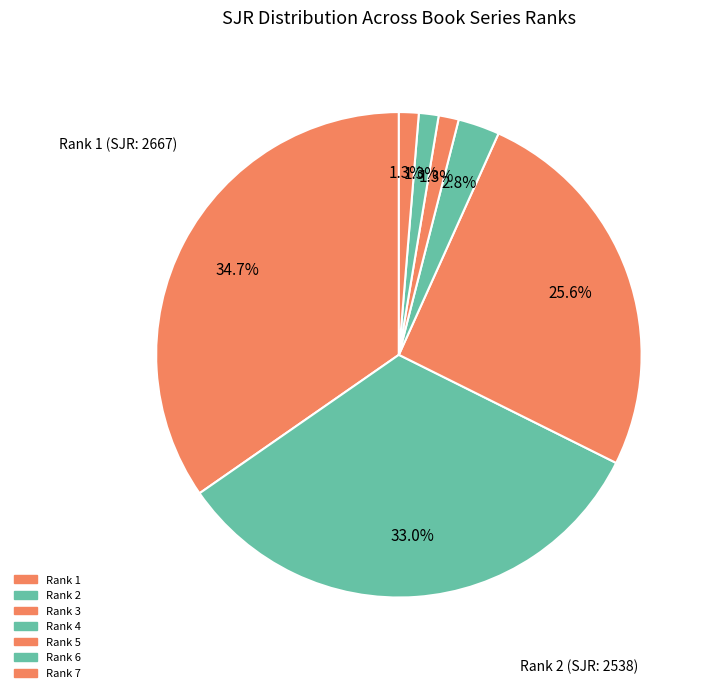

Count the number of slices in the pie.

7